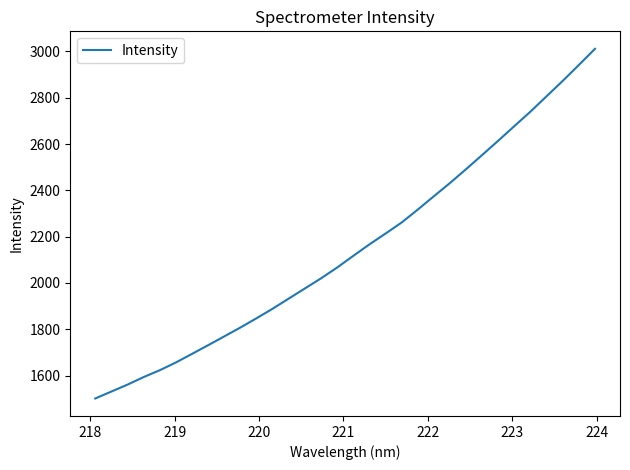

What is the smallest value displayed?

1500.8